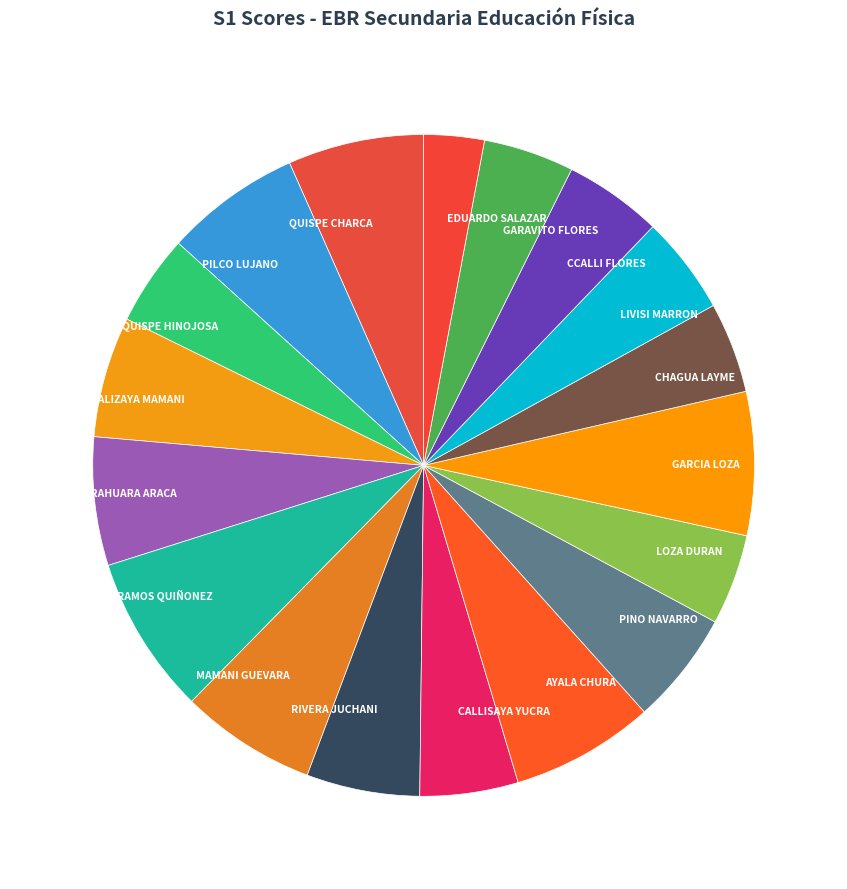

The QUISPE CHARCA slice represents 7% of the pie. True or false?

True